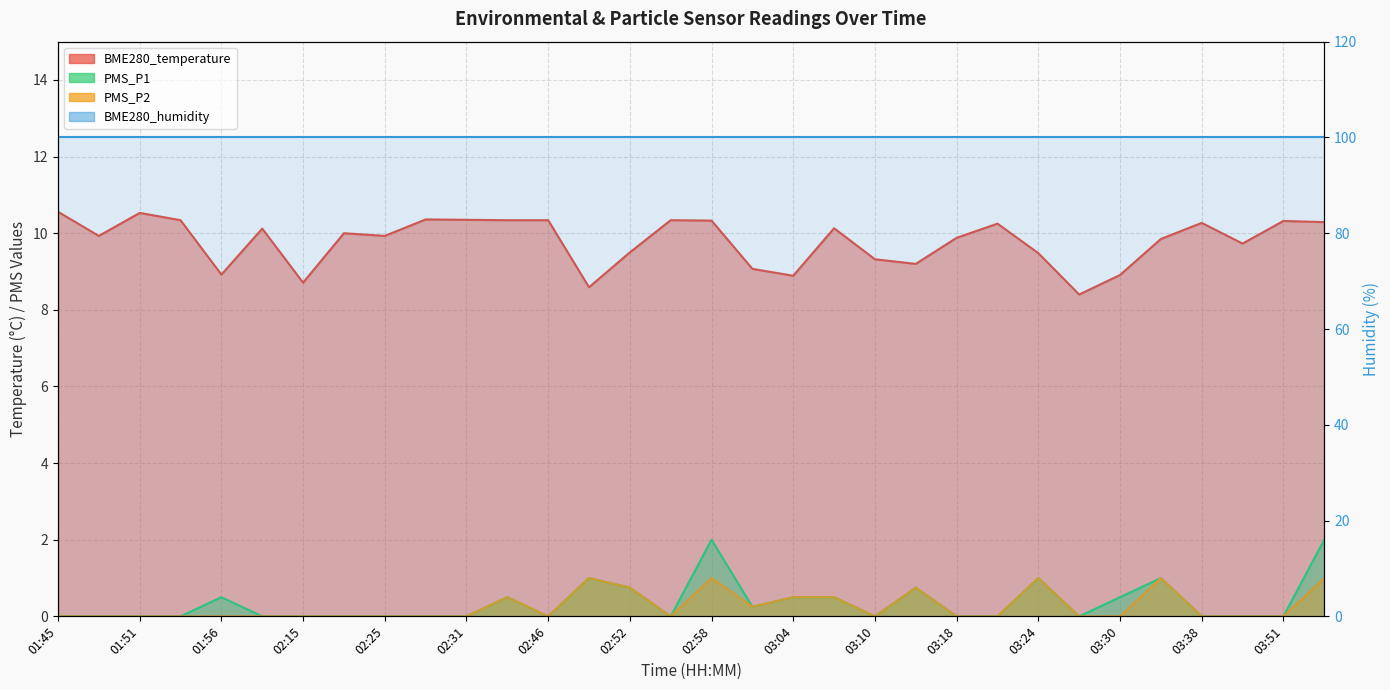

True or false: BME280_temperature has a value of 15.2 at 02:15.

False